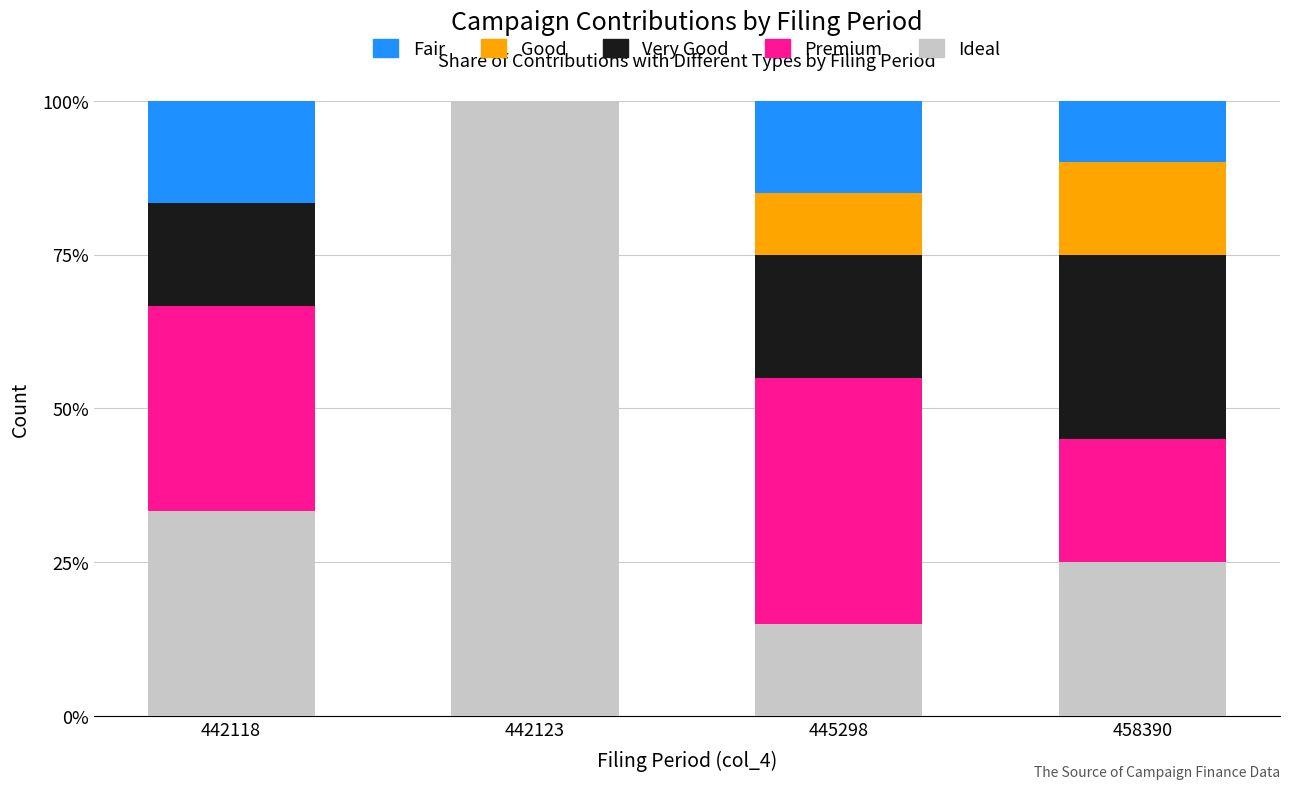

Is it true that Ideal equals 4.5 at 445298?

False